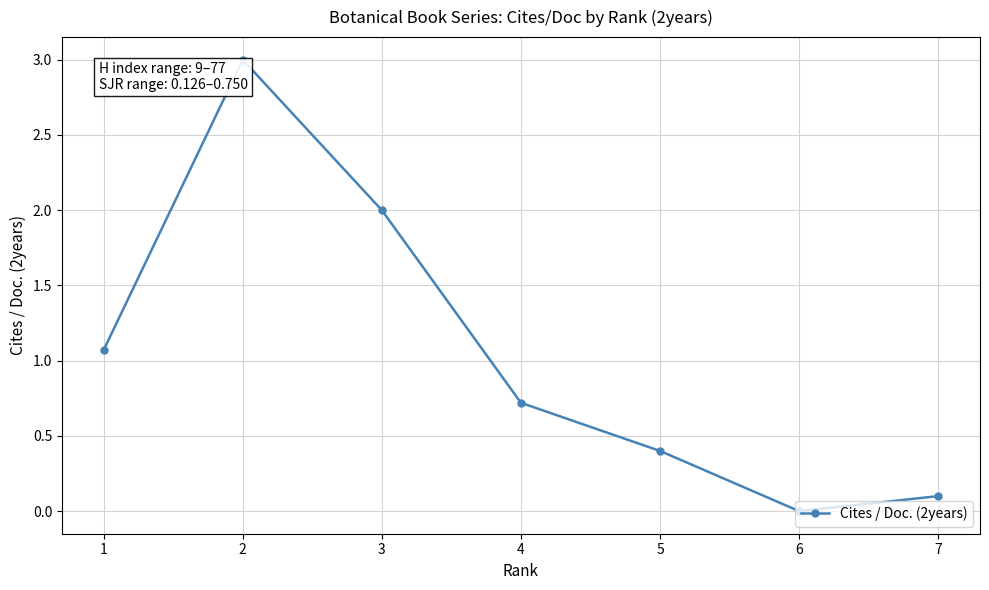

How many distinct data groups are displayed?

1